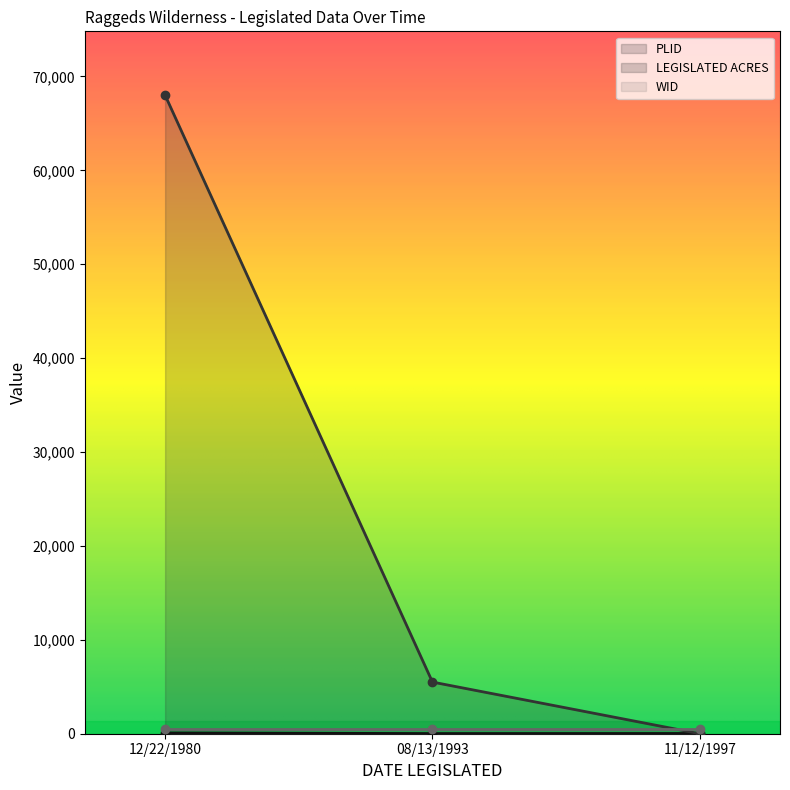

What is the sum of the PLID values at 08/13/1993 and 11/12/1997?

43